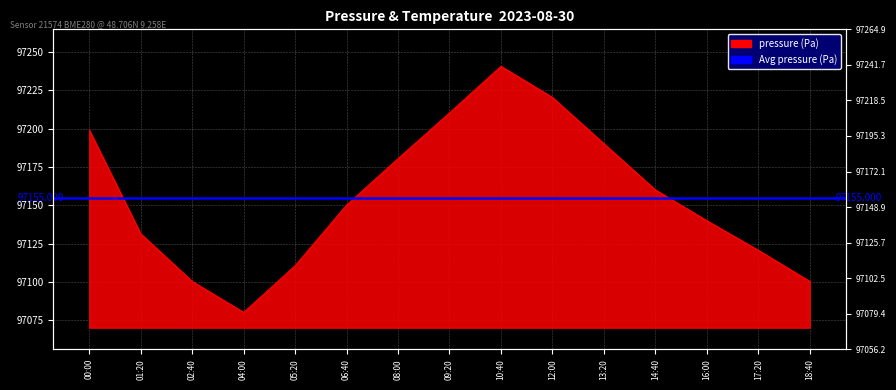

Which category has the highest value across all series?

10:40